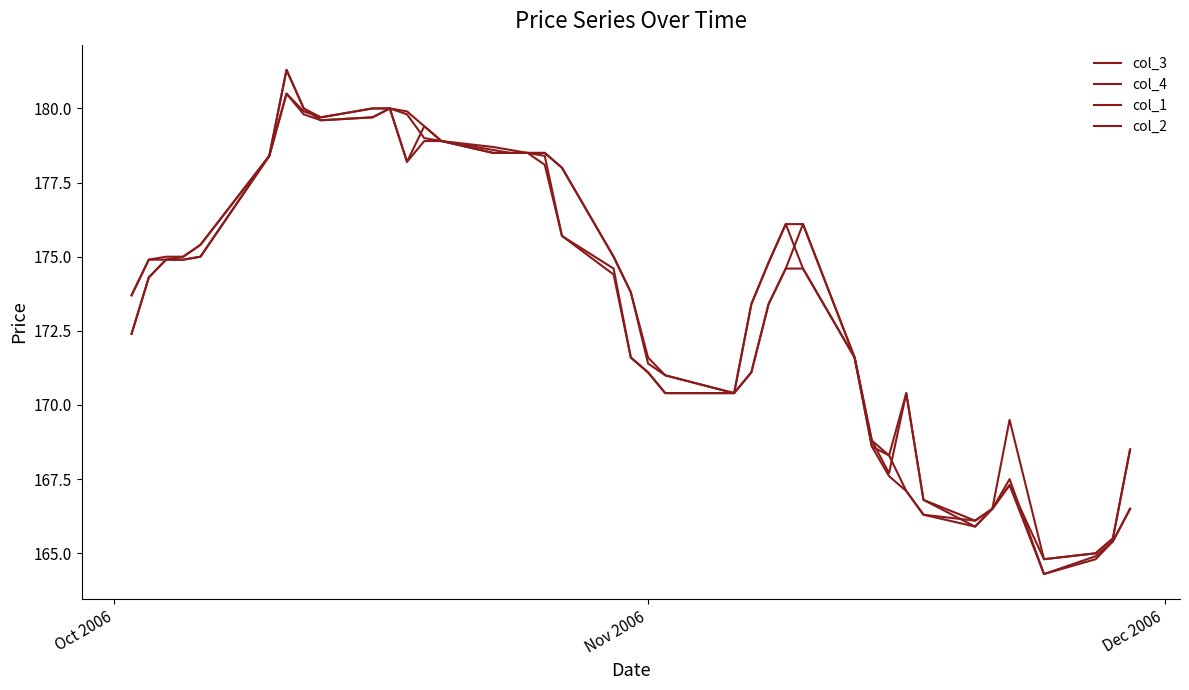

What is the maximum value for col_2?

181.3